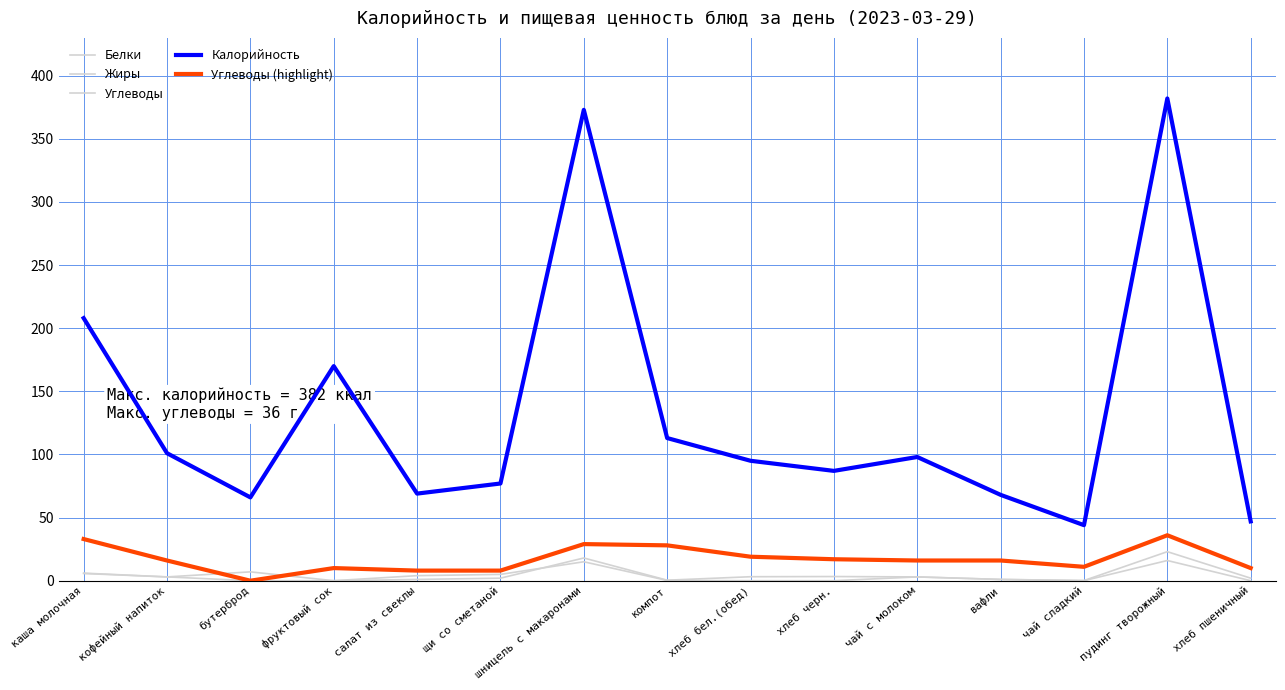

How many values in Углеводы are above zero?

14